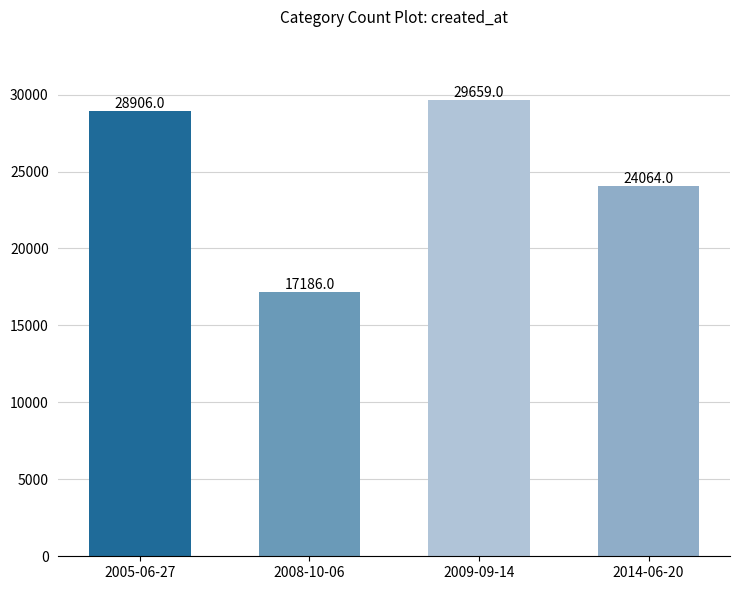

What position from the left is 2009-09-14?

3